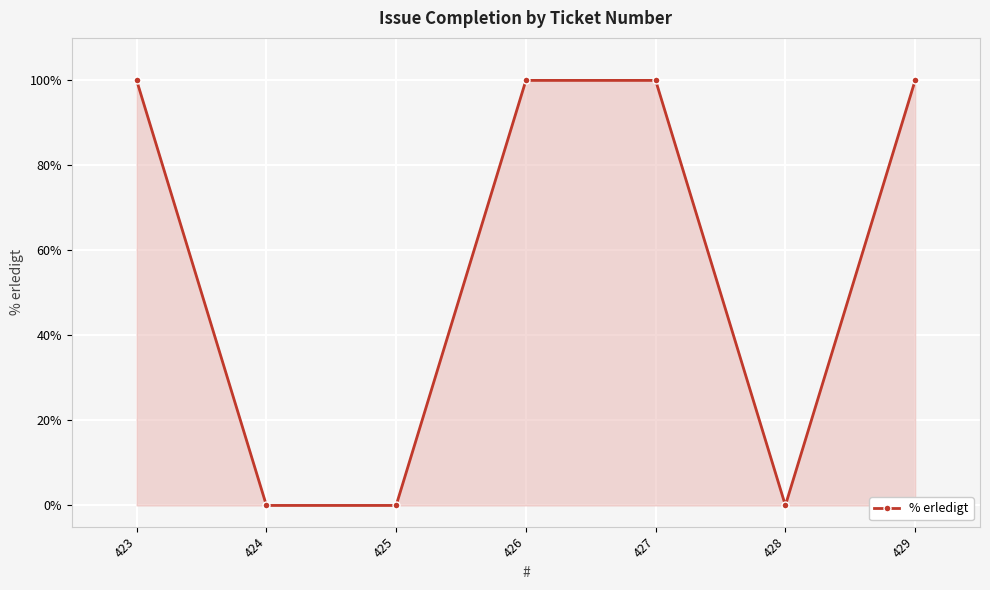

What is the difference between the maximum and minimum values?

100